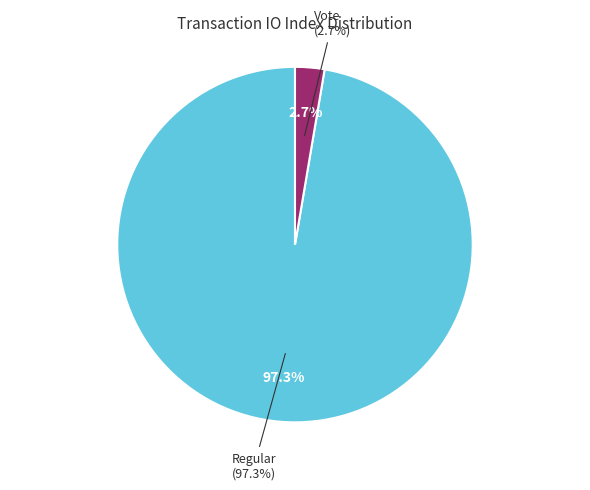

Do Vote and Regular together represent more than half of the pie?

Yes